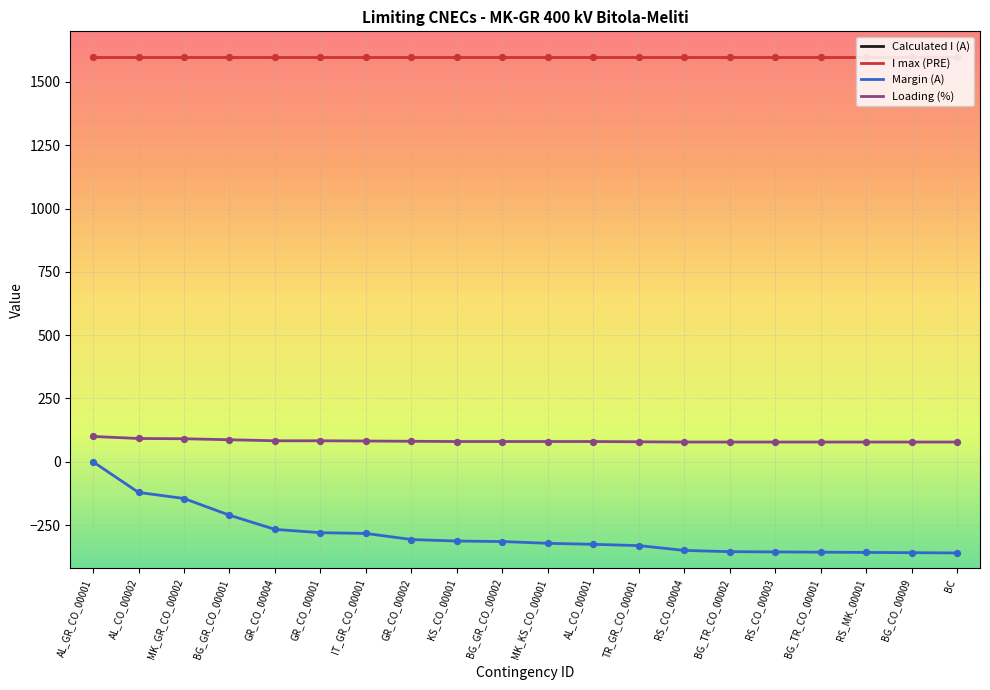

Is the value of Calculated I (A) at RS_CO_00004 greater than the value of Loading (%) at AL_CO_00001?

No